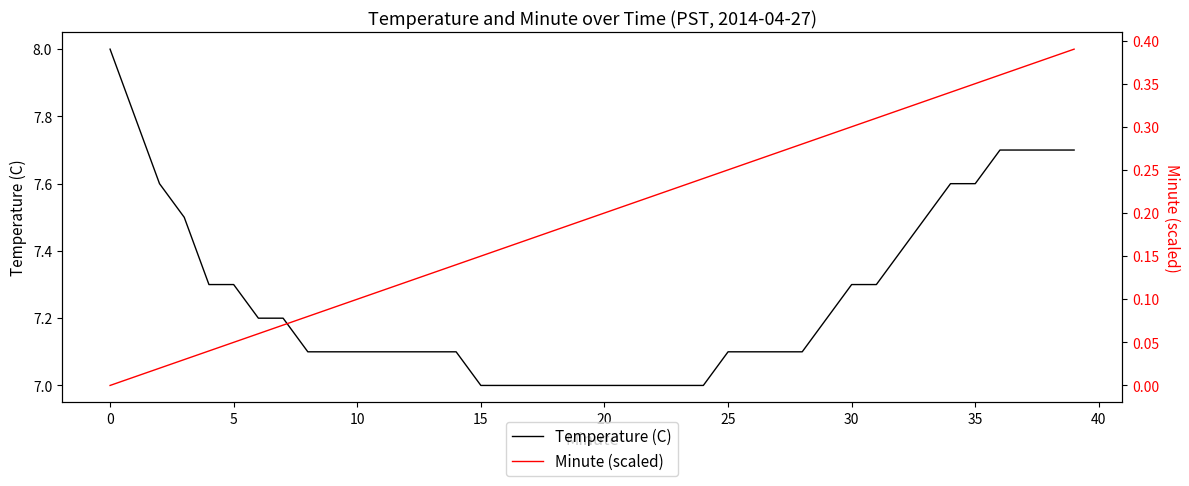

What is the highest value of the Minute (scaled) series?

0.4